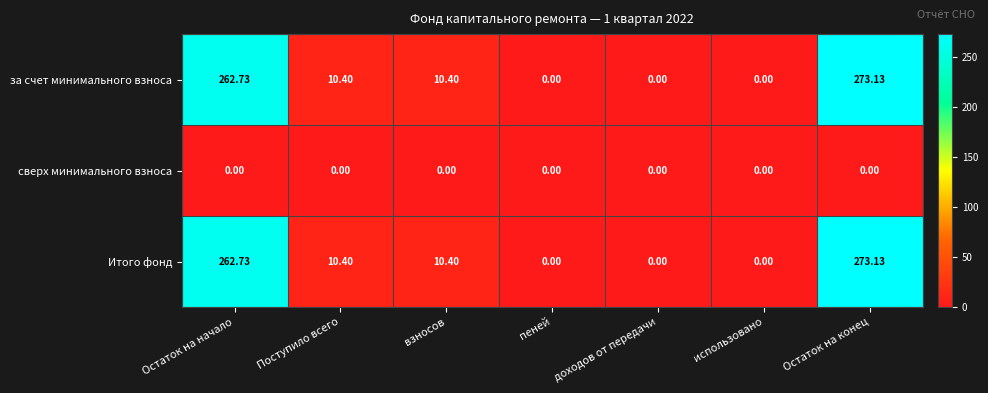

Is the value of сверх минимального взноса at Остаток на начало greater than the value of за счет минимального взноса at взносов?

No